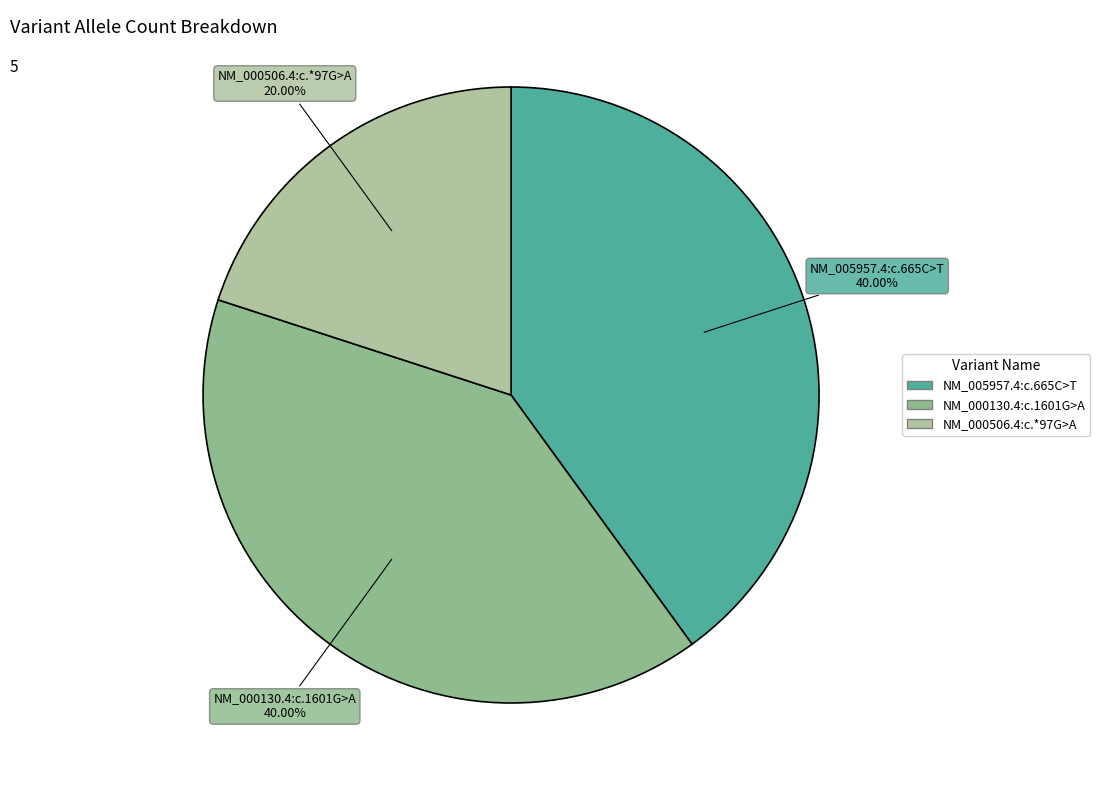

True or false: NM_000506.4:c.*97G>A accounts for 14% of the total.

False